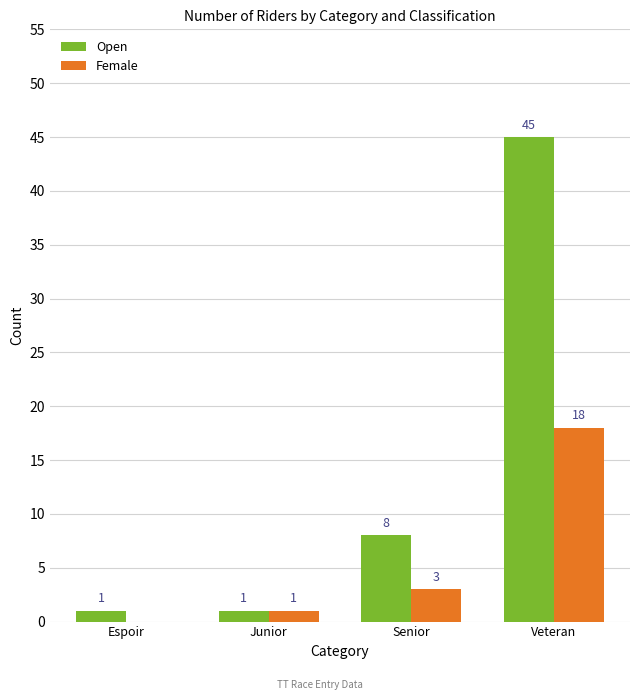

What is the sum of the Female values at Senior and Veteran?

21